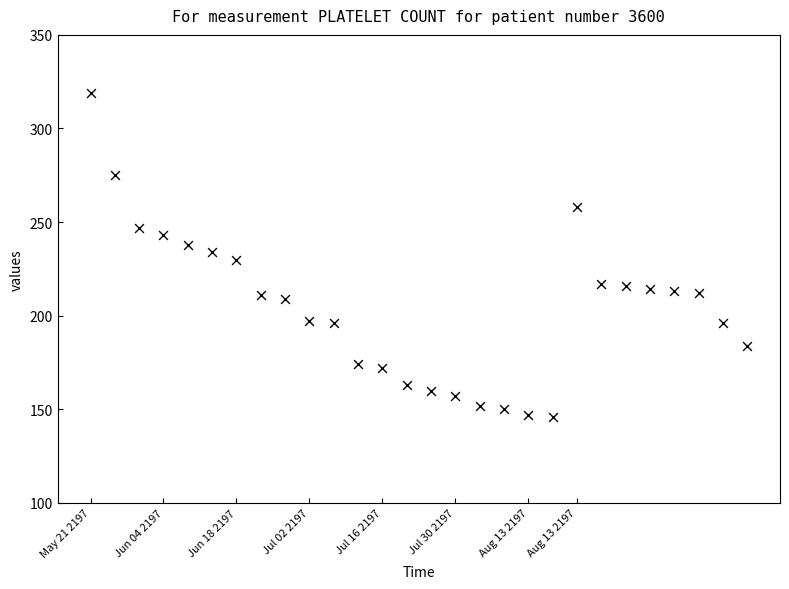

What is the range of X values (max minus min)?

27